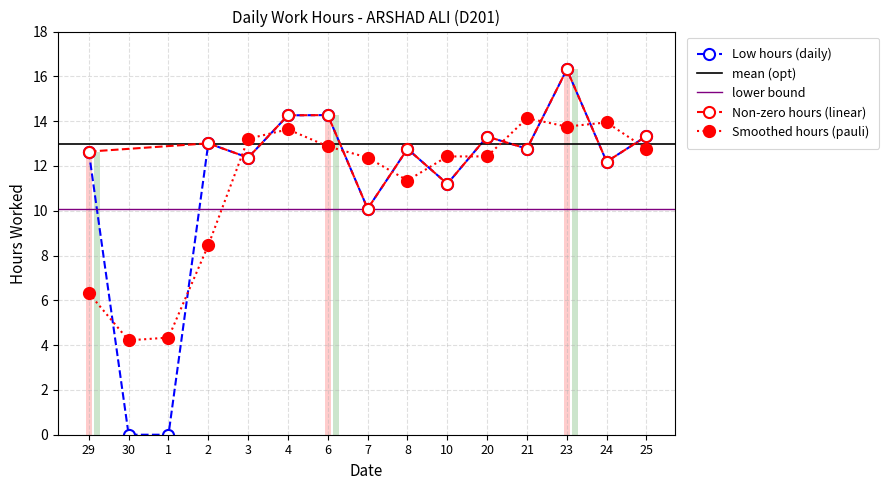

Is it true that the value at 20 is 6.4?

False